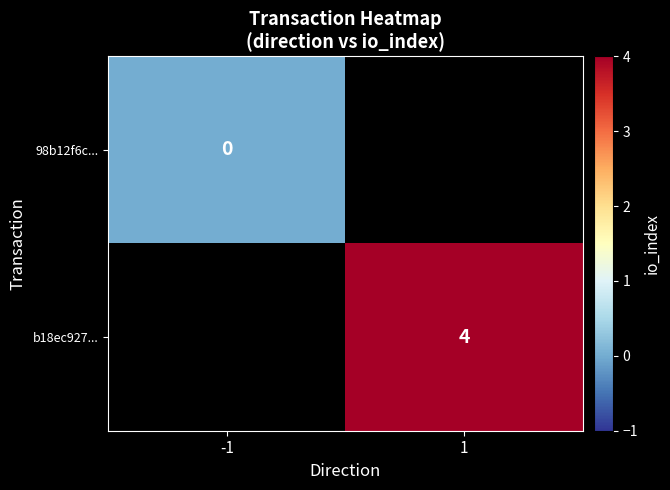

The value of b18ec927... at 1 is 5.8. True or false?

False